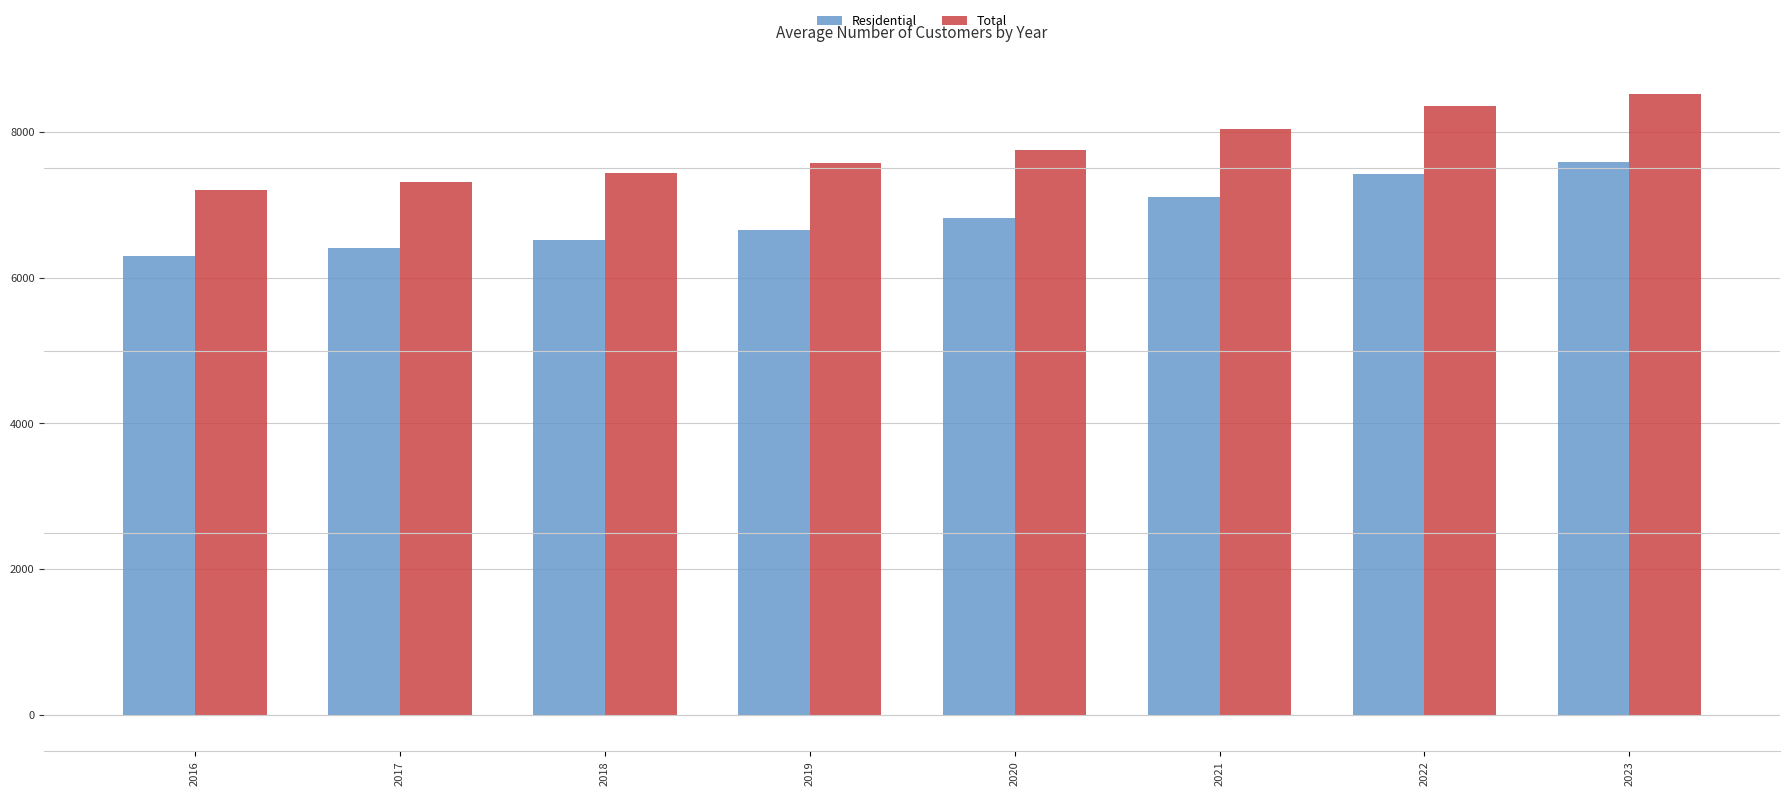

How many data points in Total are above 7749?

4